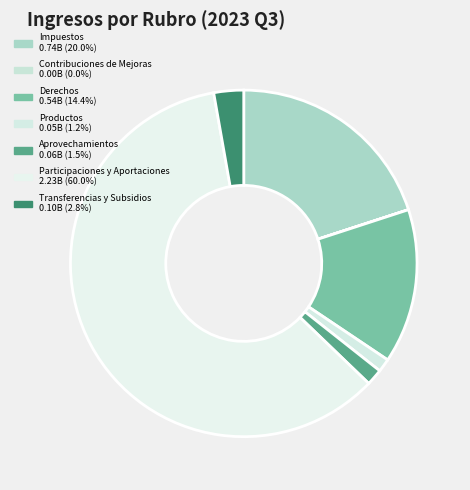

To the nearest percent, what is the average slice percentage?

14%